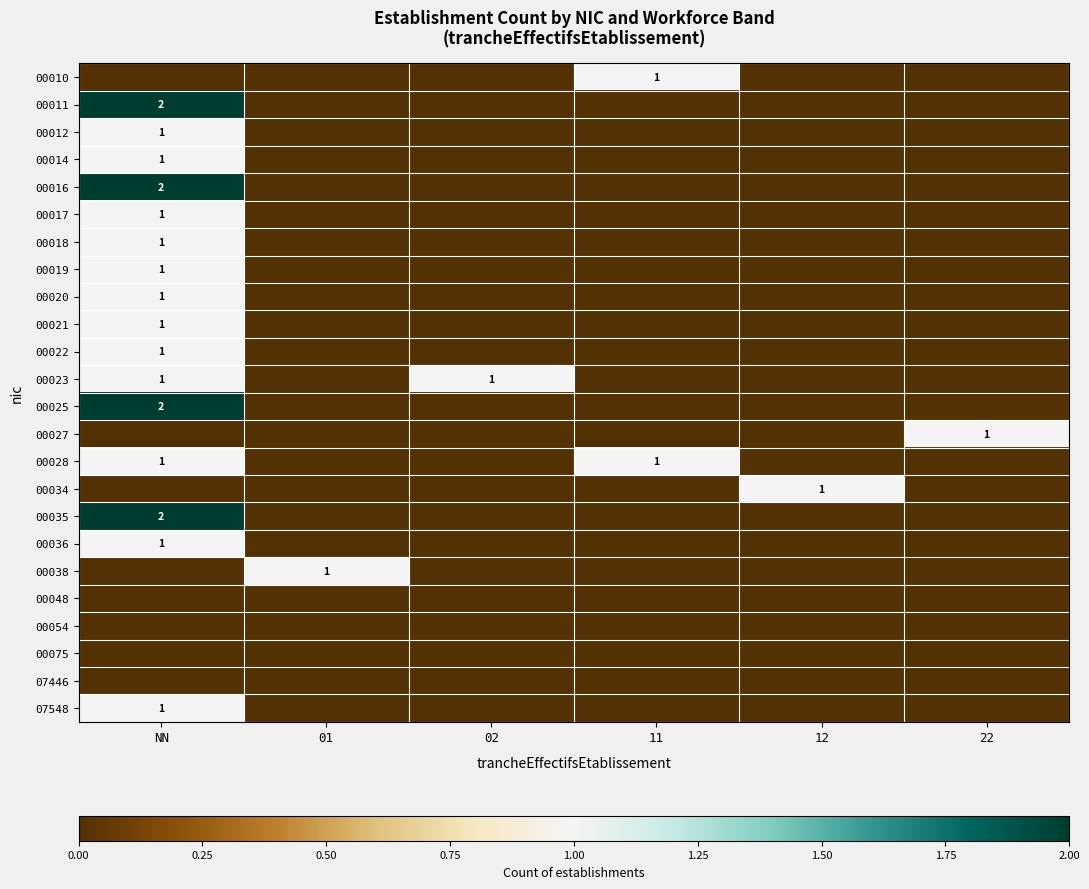

What is the total value across all series at NN?

20